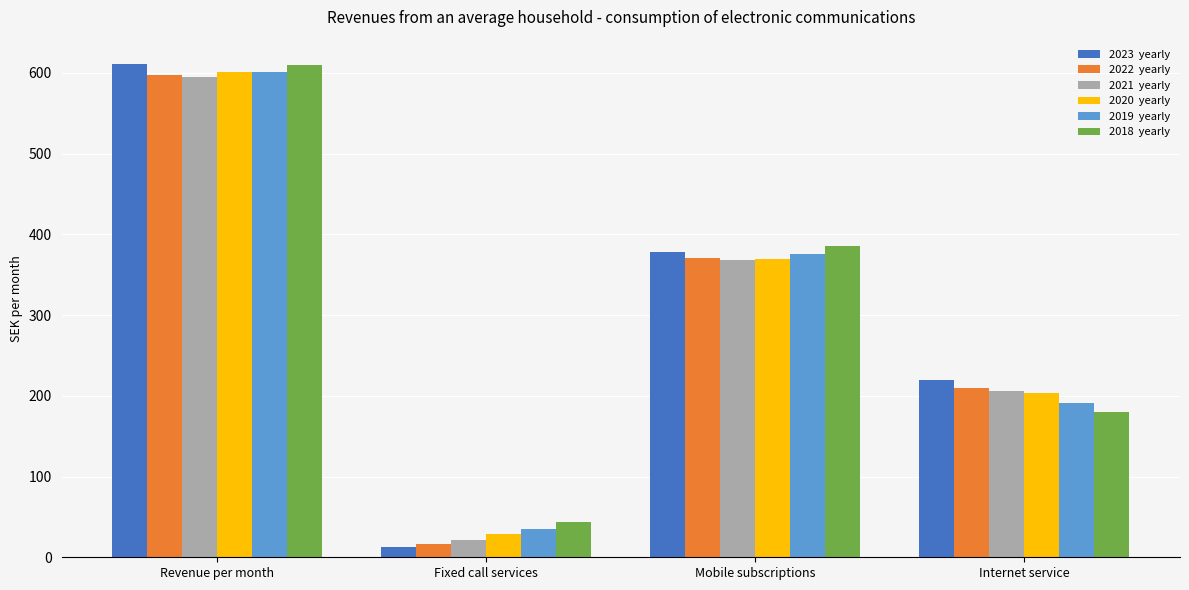

What is the spread (max minus min) of values at Revenue per month?

15.3